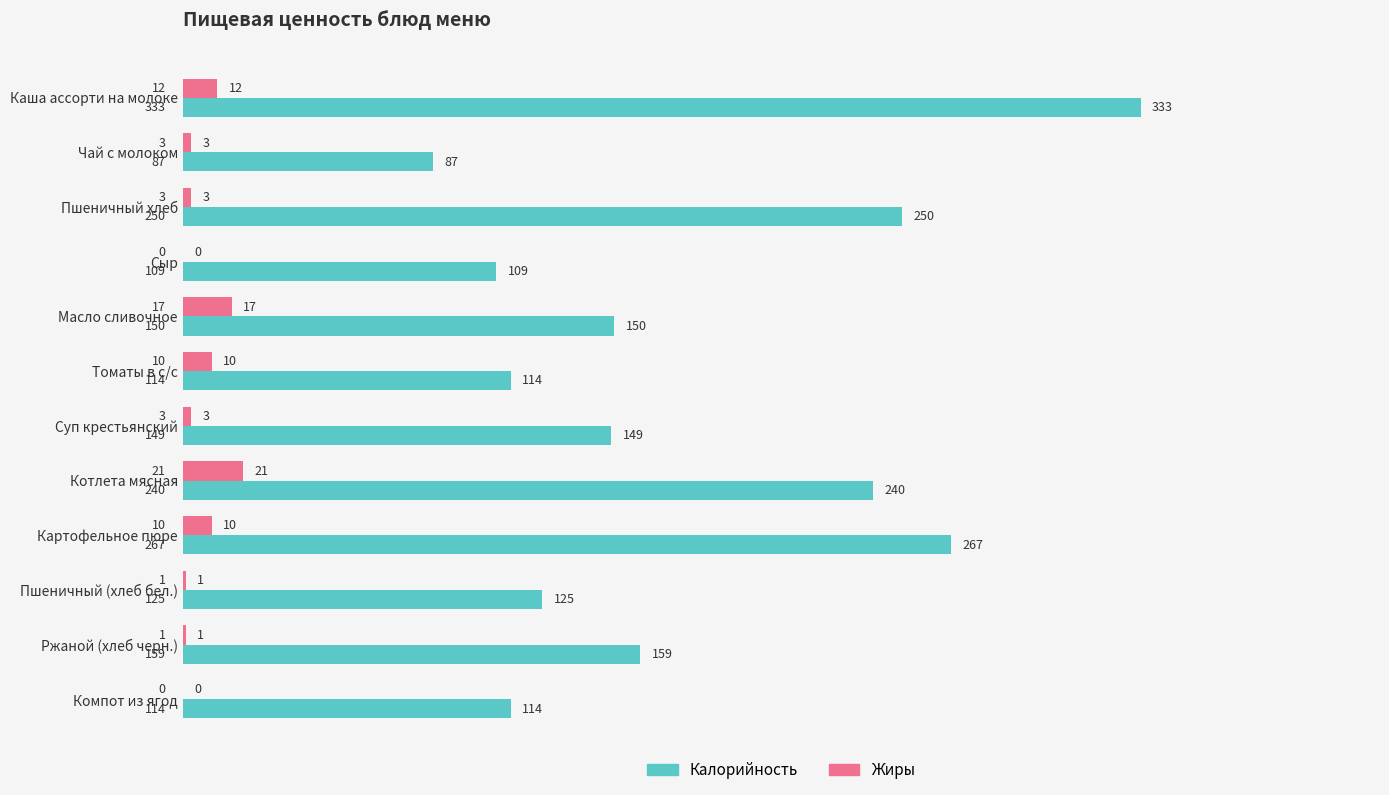

At which category is the sum across all series the highest?

Каша ассорти на молоке